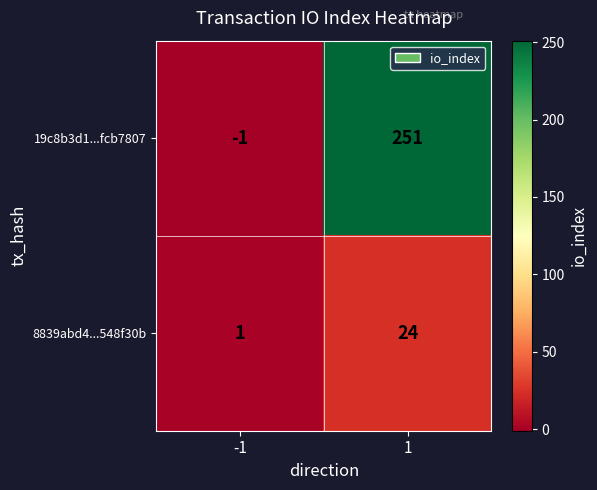

List the series in order of their overall mean, highest first.

19c8b3d1...fcb7807, 8839abd4...548f30b